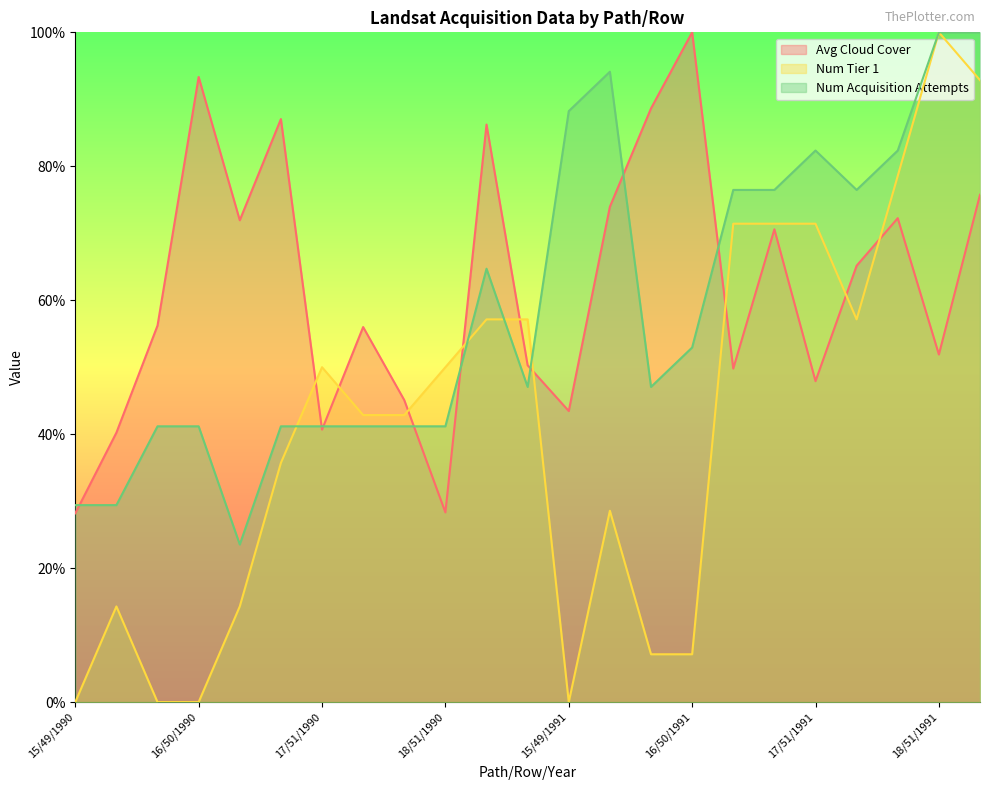

How many intersections are there between Num Tier 1 and Avg Cloud Cover?

9